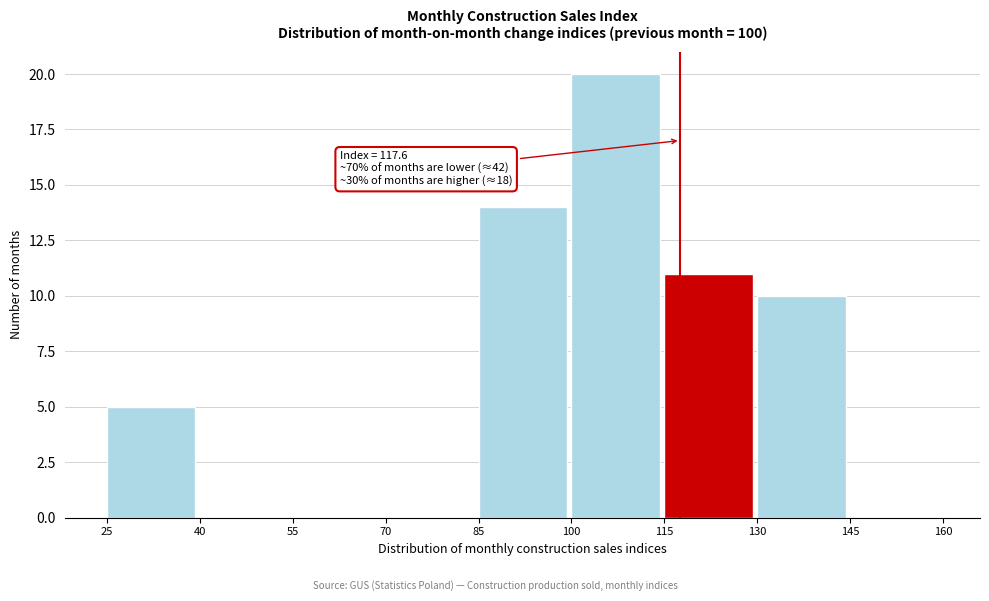

Which range on the x-axis has the tallest bar?

100 to 115